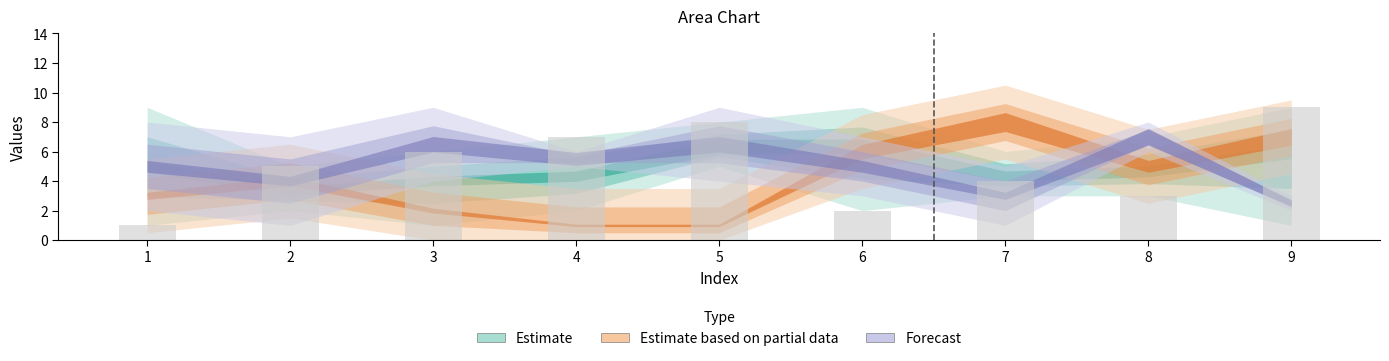

Reading left to right, extract all data points from this chart.

1	5	6	7	8	2	4	3	9